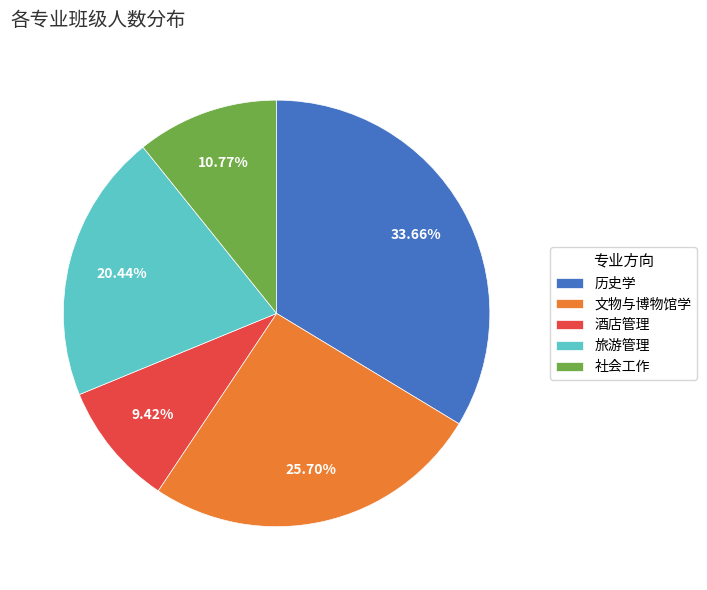

To the nearest percent, what is the difference between the largest and smallest slice percentages?

24%